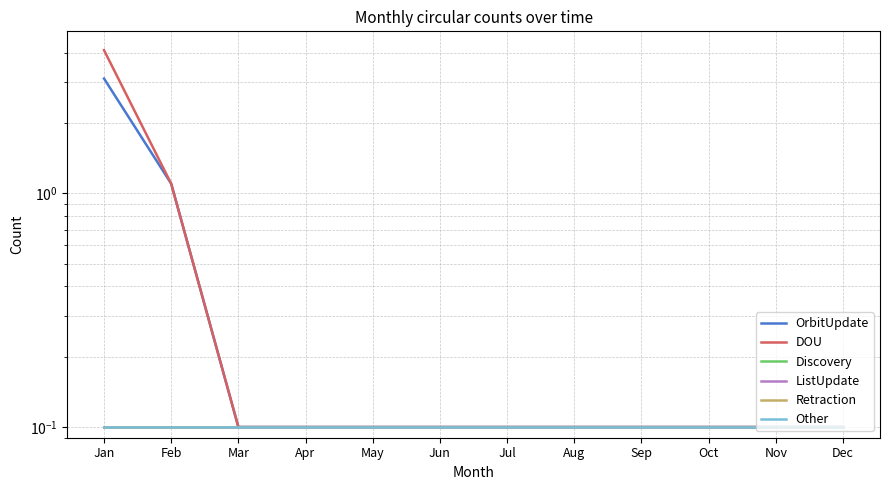

List the series in order of their peak value, lowest first.

Discovery, ListUpdate, Retraction, Other, OrbitUpdate, DOU